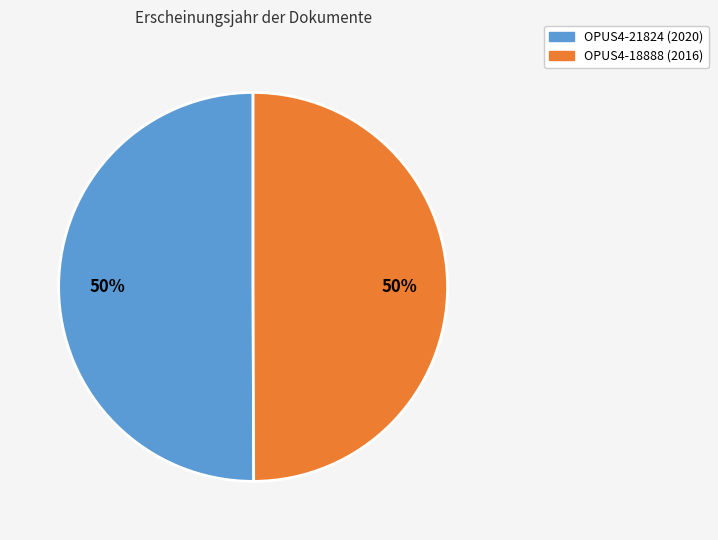

True or false: OPUS4-21824 accounts for 50% of the total.

True